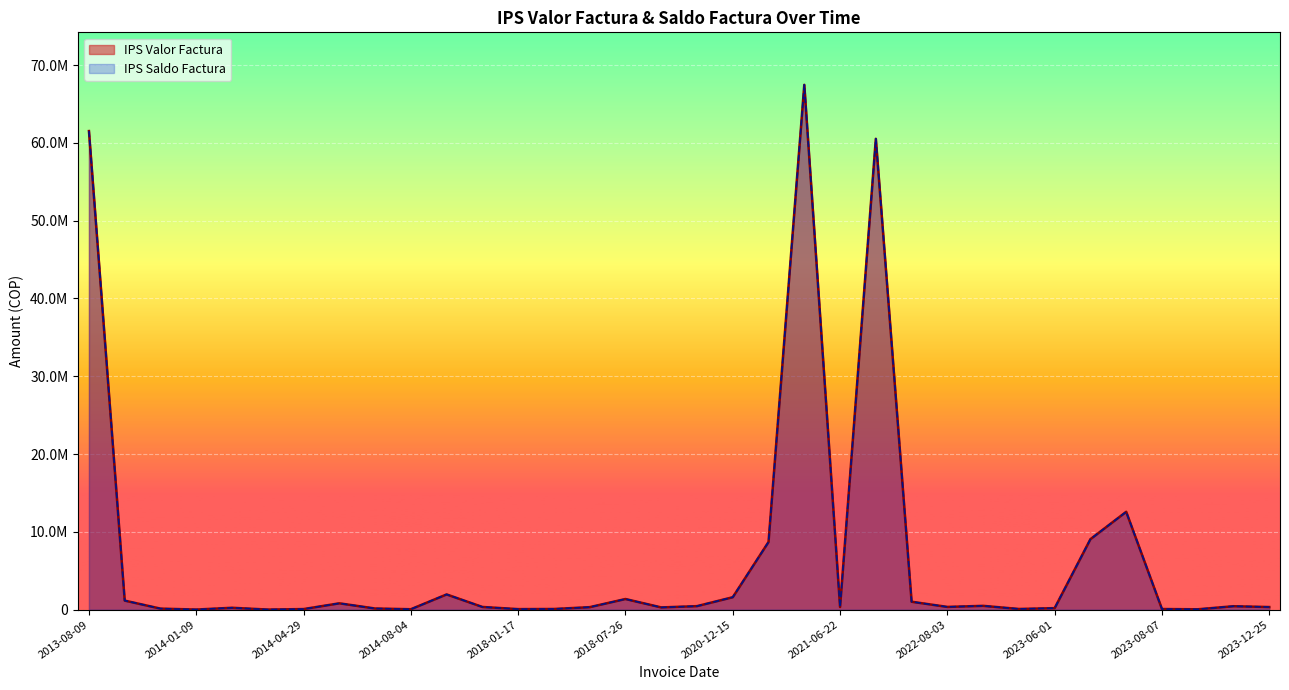

Which category has the lowest value across all series?

2014-01-09